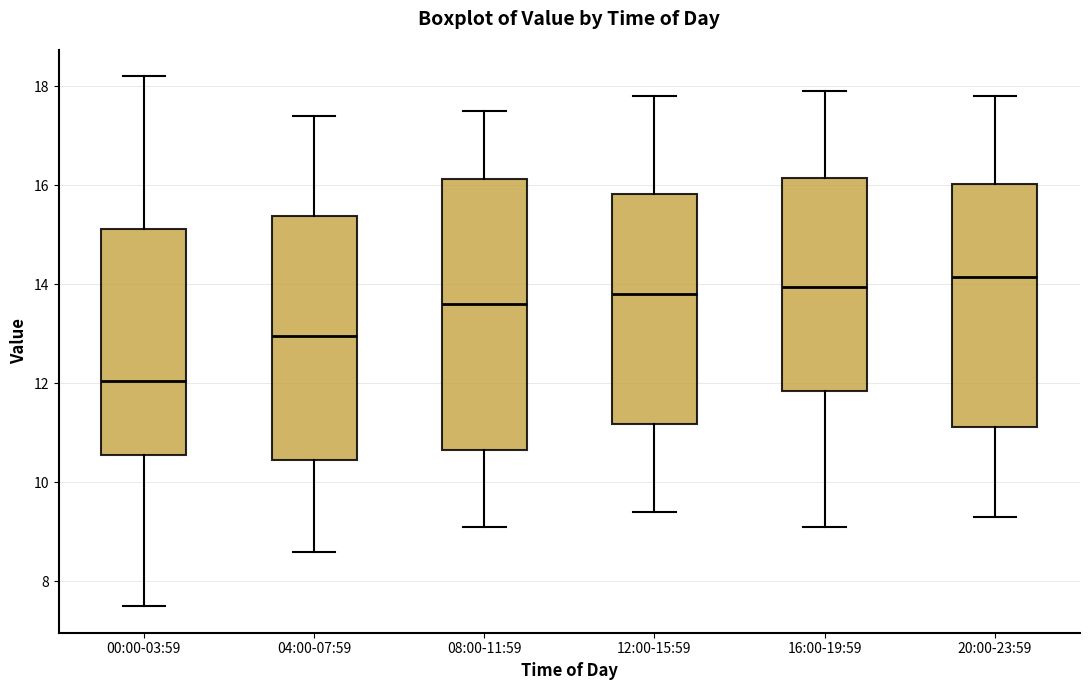

Comparing the boxes themselves (not the whiskers), which one is the tallest?

08:00-11:59